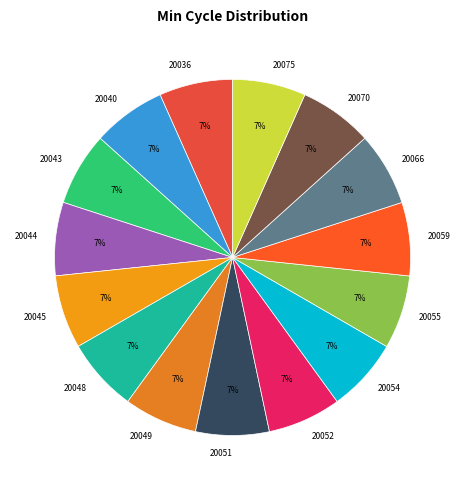

To the nearest percent, what is the average slice percentage?

7%